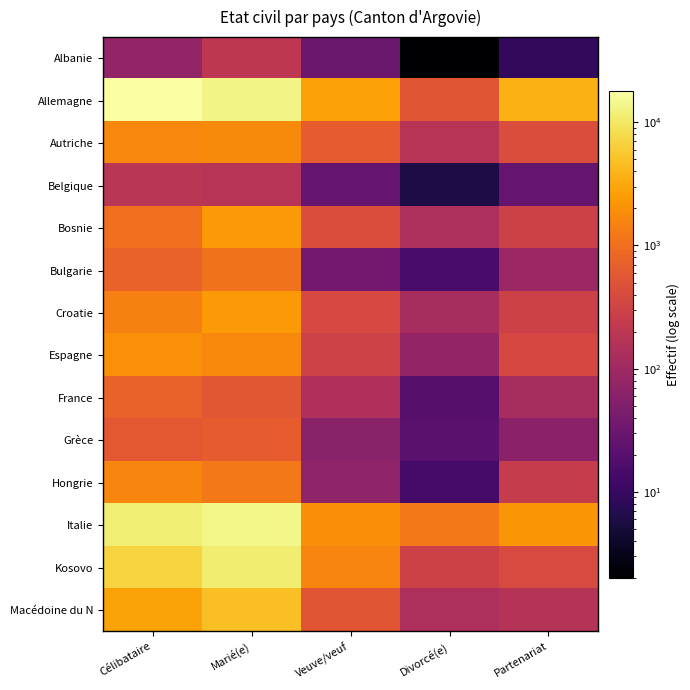

Between Marié(e) and Veuve/veuf, which series saw the biggest shift?

Italie